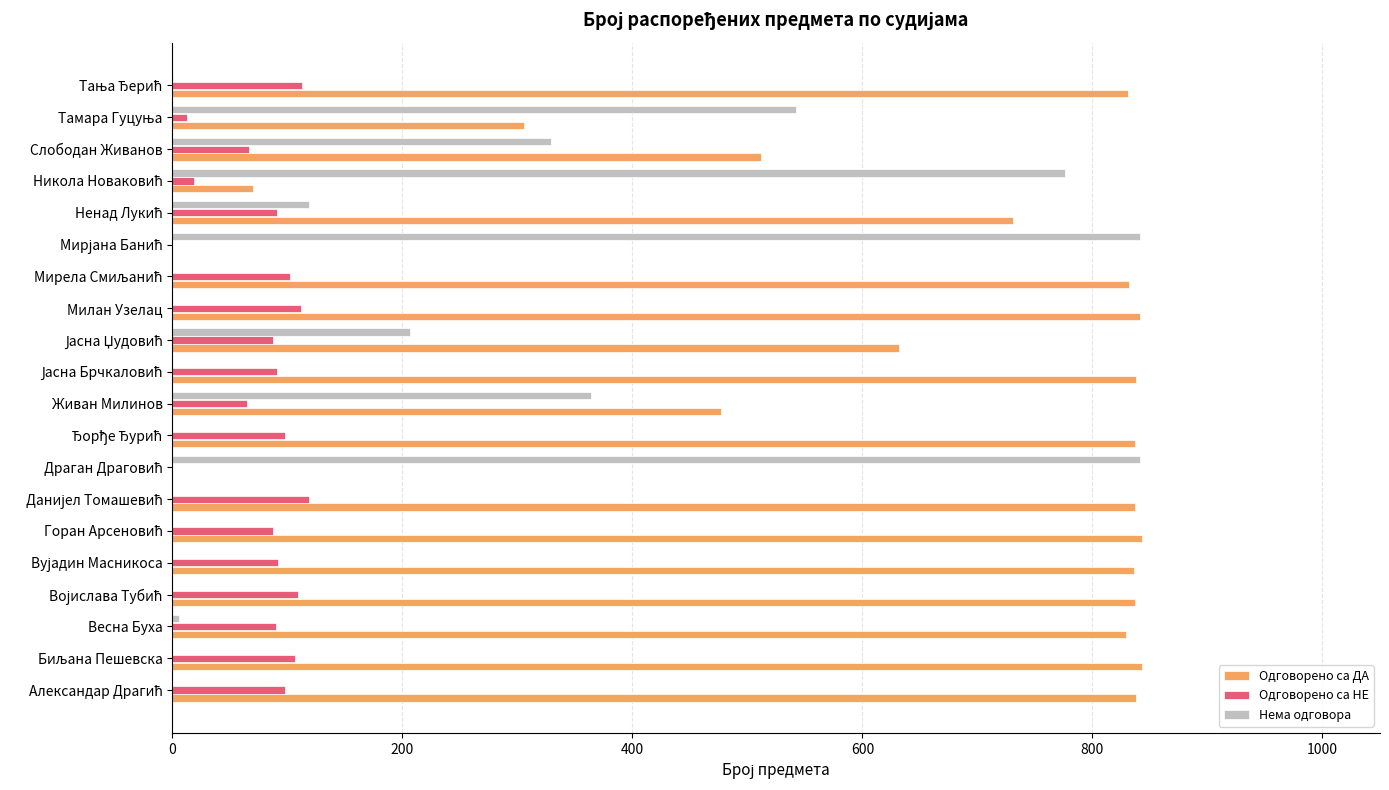

Where is Нема одговора nearest to the value 420?

Живан Милинов